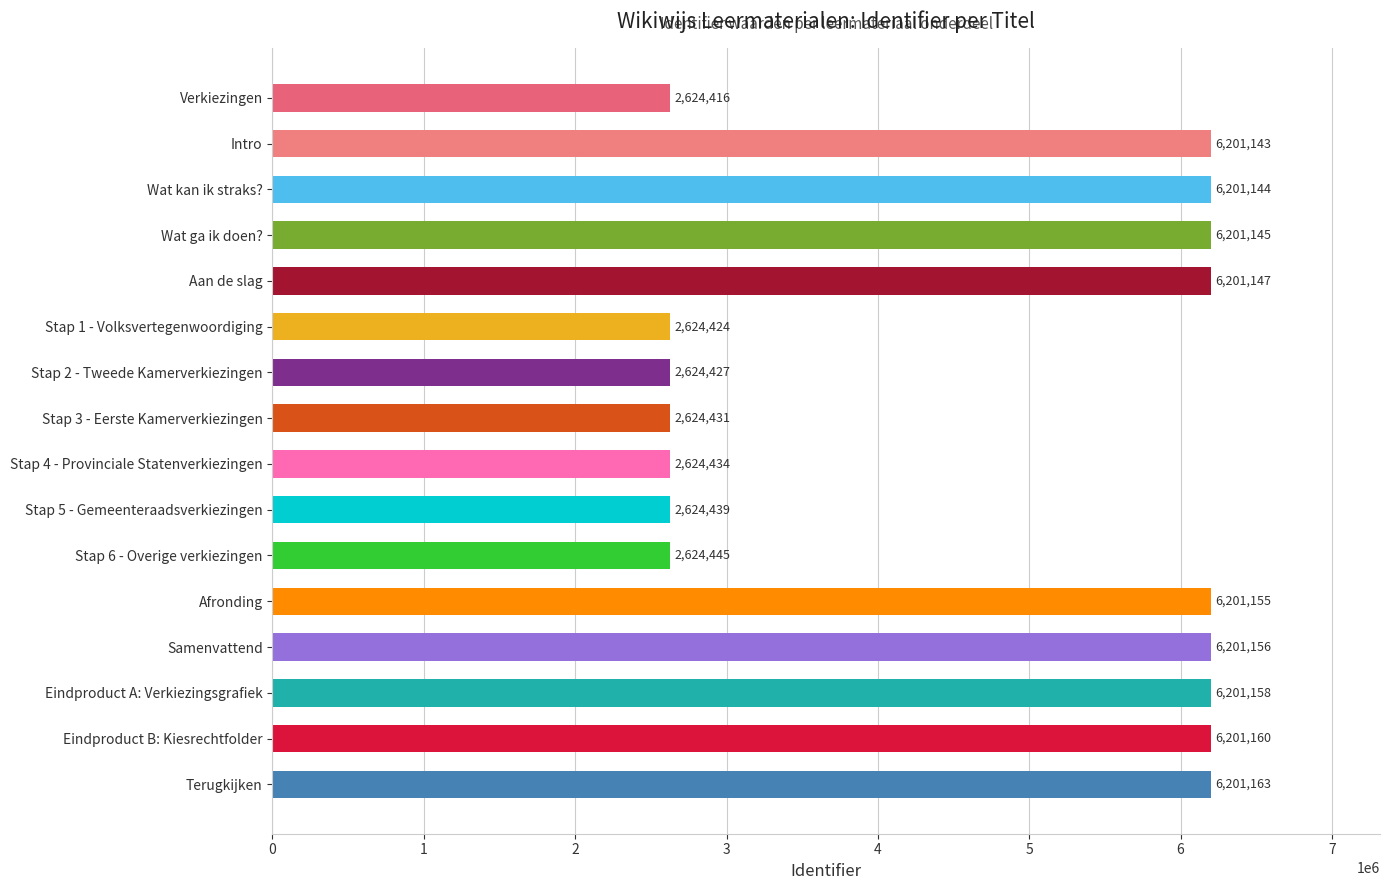

List the labels in order of value, largest first.

Terugkijken, Eindproduct B: Kiesrechtfolder, Eindproduct A: Verkiezingsgrafiek, Samenvattend, Afronding, Aan de slag, Wat ga ik doen?, Wat kan ik straks?, Intro, Stap 6 - Overige verkiezingen, Stap 5 - Gemeenteraadsverkiezingen, Stap 4 - Provinciale Statenverkiezingen, Stap 3 - Eerste Kamerverkiezingen, Stap 2 - Tweede Kamerverkiezingen, Stap 1 - Volksvertegenwoordiging, Verkiezingen